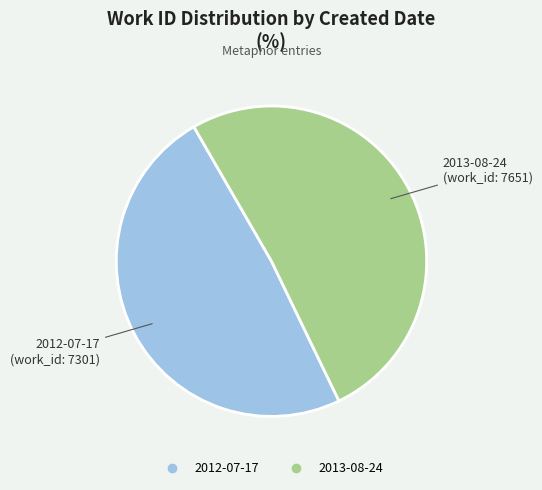

Which slice is the smallest?

2012-07-17